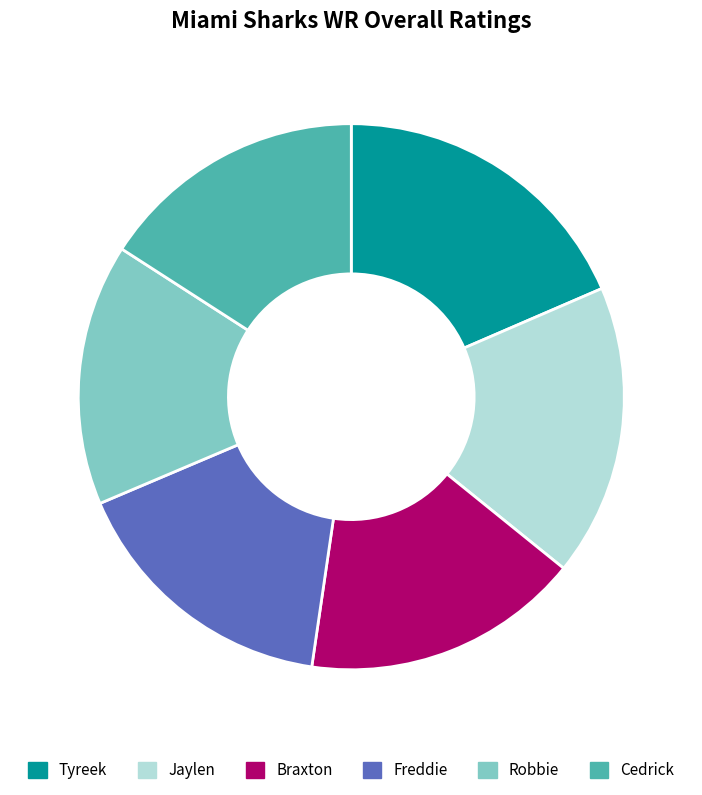

What percentage is the Cedrick slice, to the nearest percent?

16%